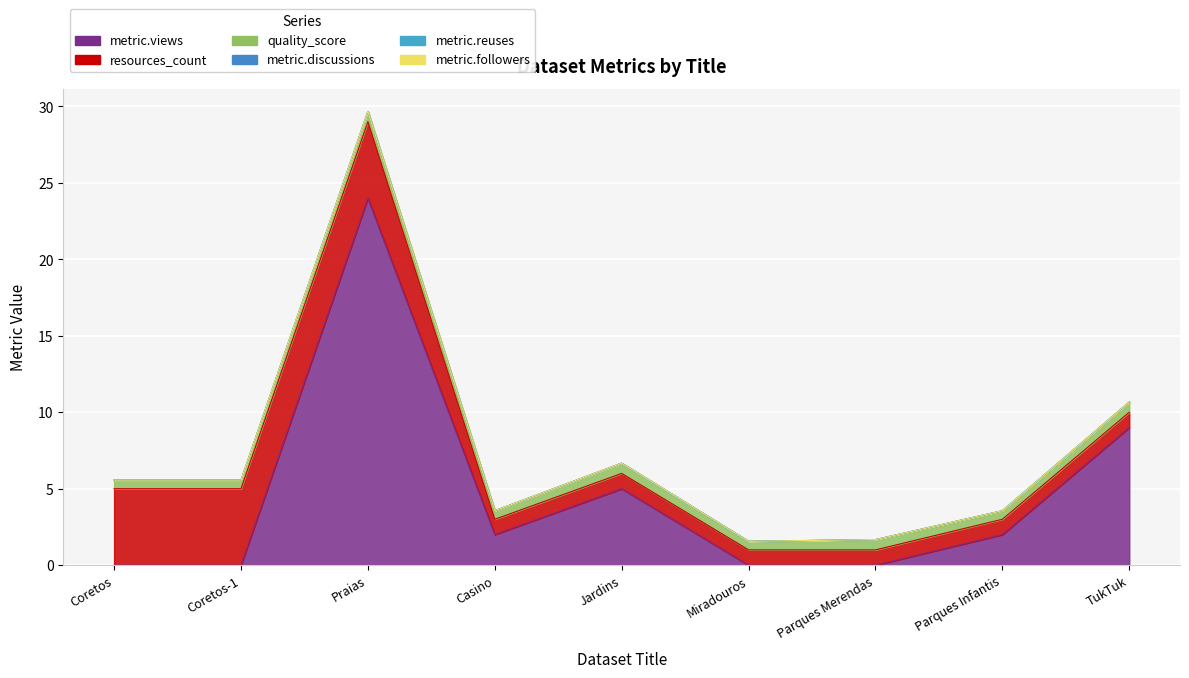

What is the spread (max minus min) of values at Coretos-1?

5.0